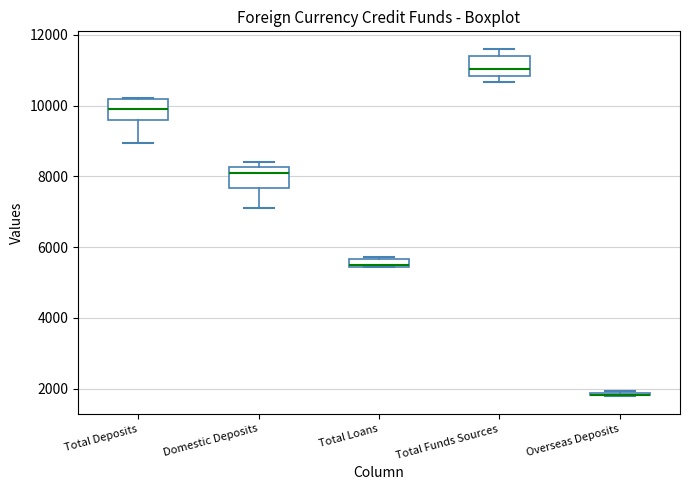

Where does the lower whisker of the box for Domestic Deposits end on the y-axis? The values are not printed on the chart, so give them approximately, as read against the axis.

7200